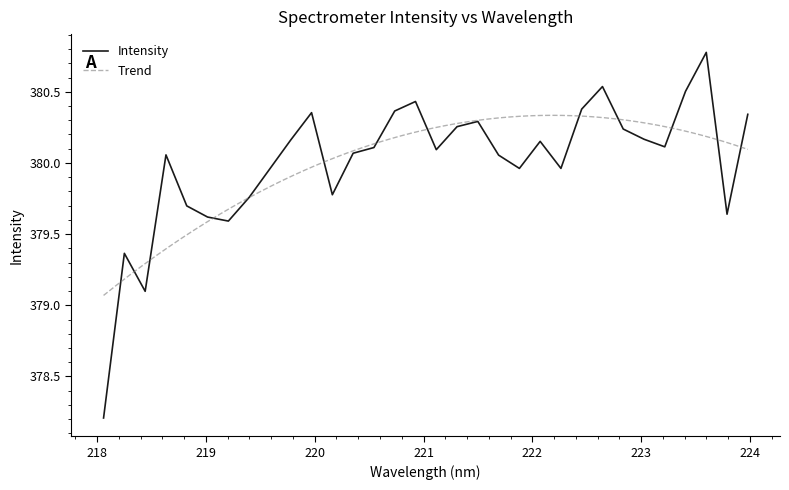

How many values are below 380?

12